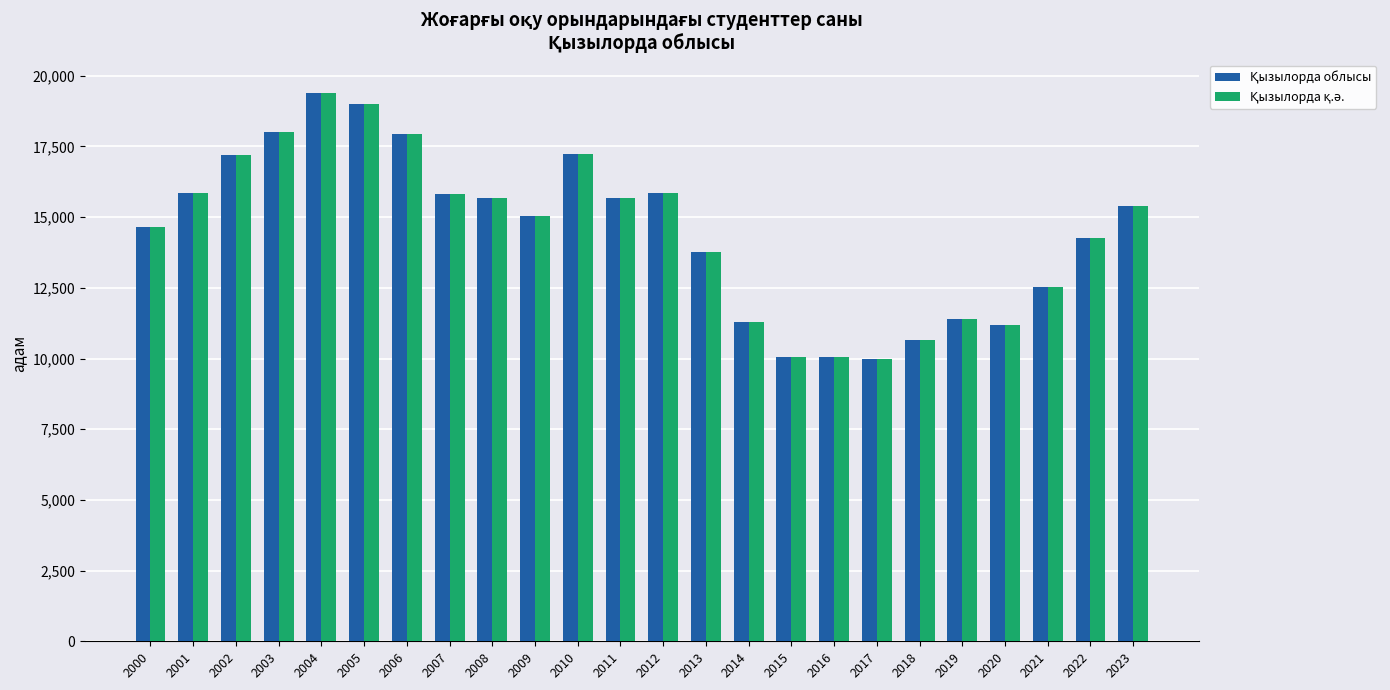

What is the total value across all series at 2017?

19946